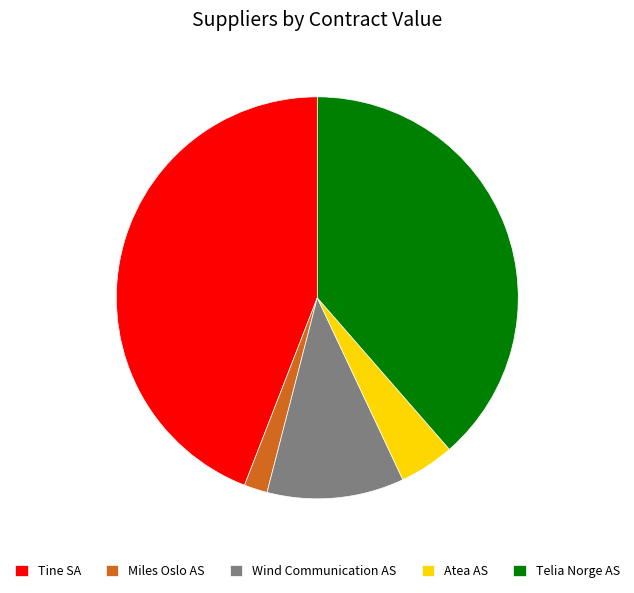

Between Miles Oslo AS and Atea AS, which is larger?

Atea AS